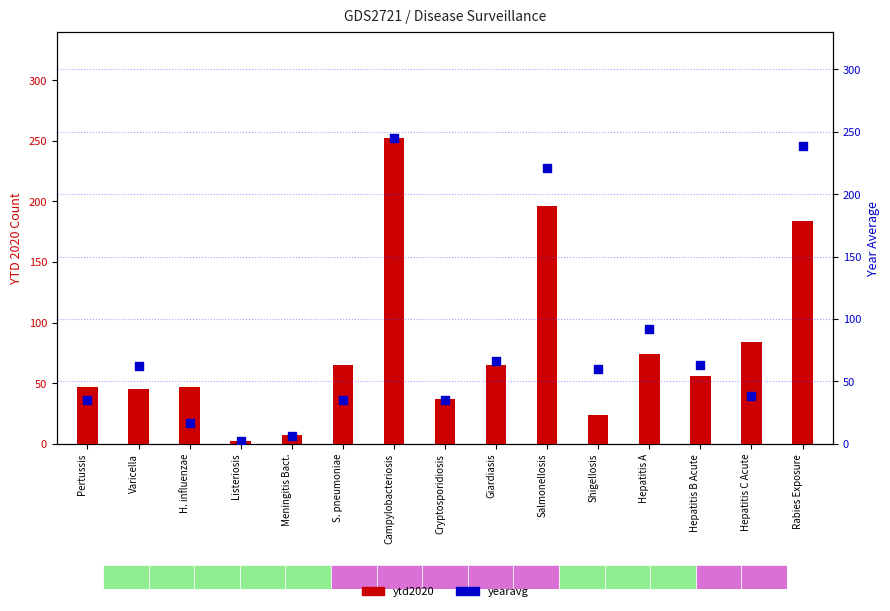

What is the total value across all series at Hepatitis C Acute?

122.6